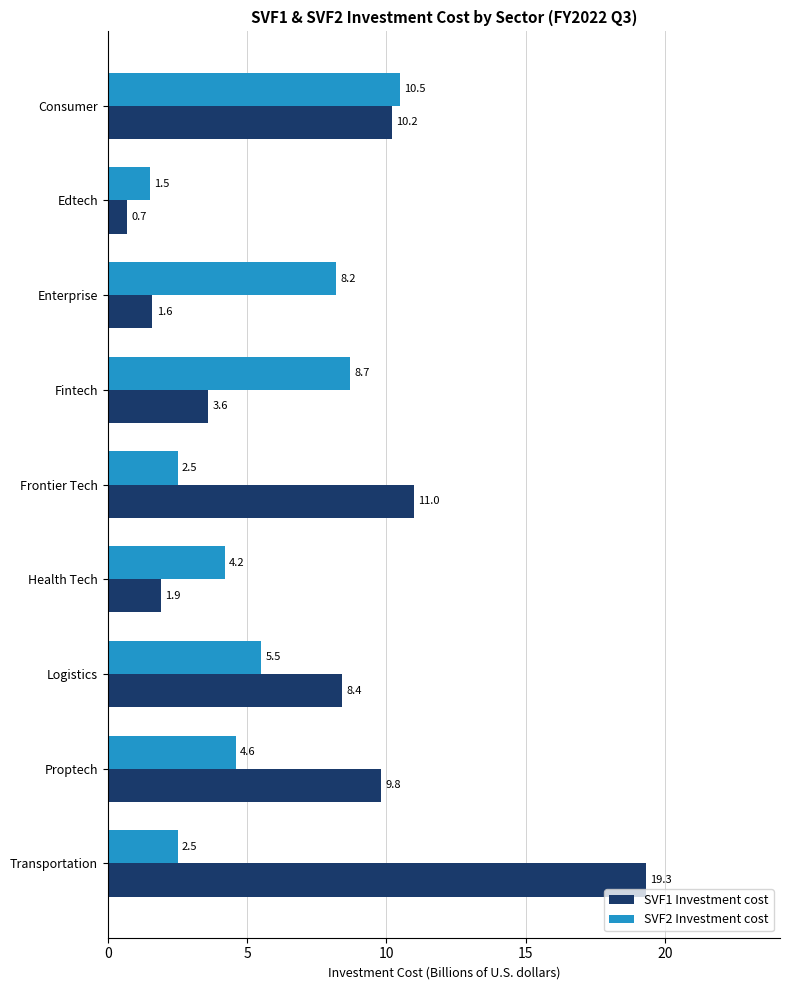

Which series has the largest range (max minus min)?

SVF1 Investment cost